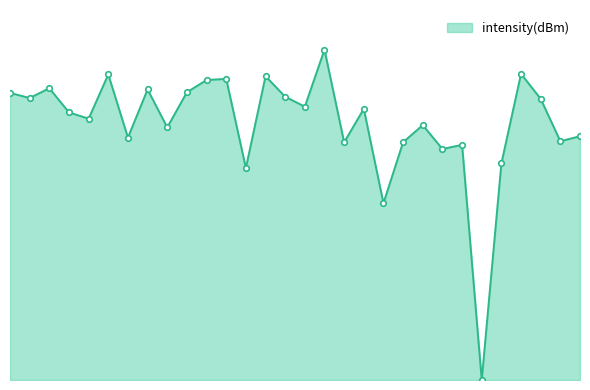

At which label is the value closest to 28?

38